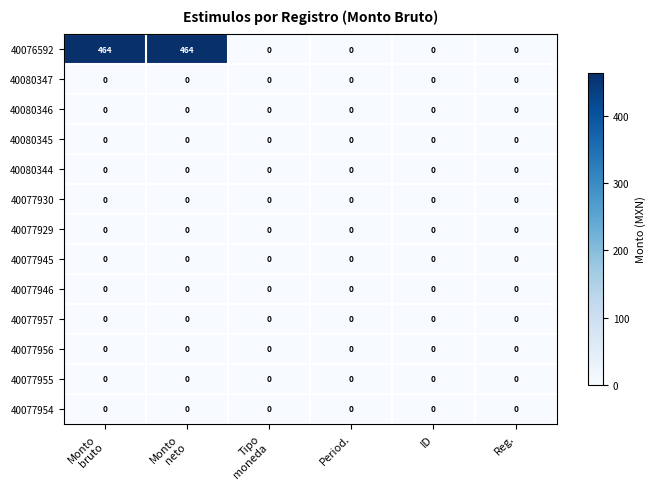

True or false: 40076592 has a value of -158 at Period..

False